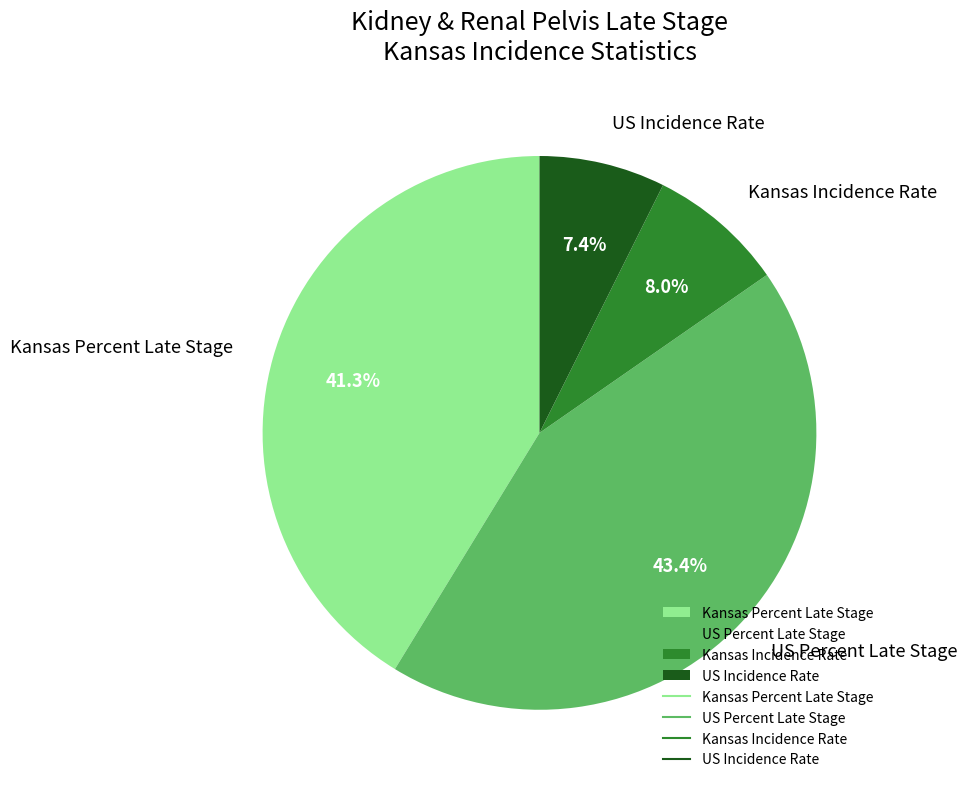

Which has a higher value, Kansas Percent Late Stage or US Percent Late Stage?

US Percent Late Stage